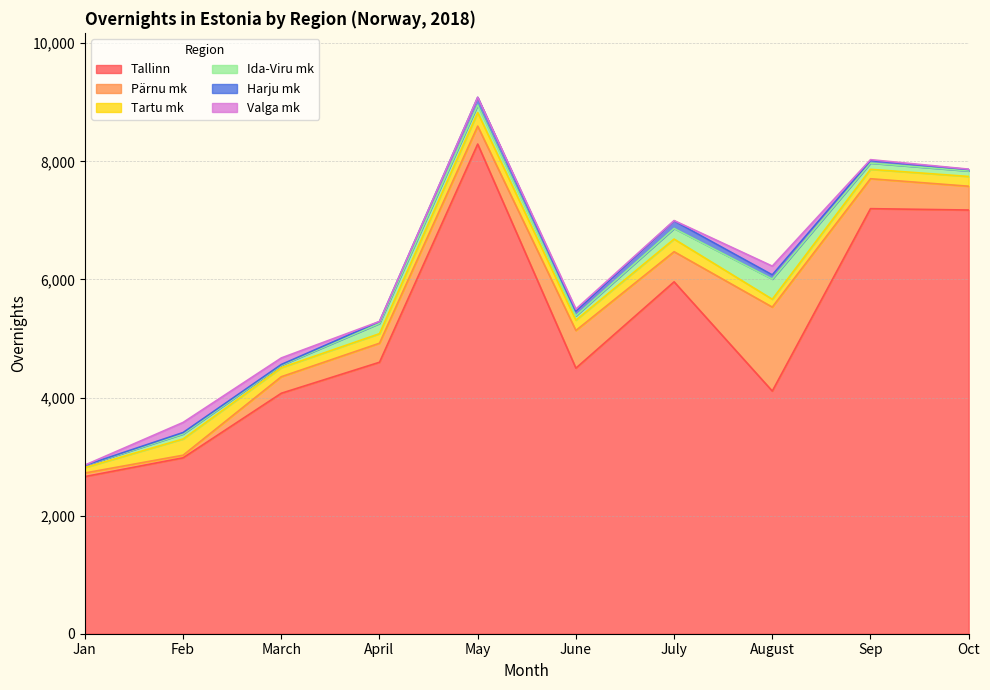

What is the difference between the maximum and second lowest values in the Harju mk series?

117